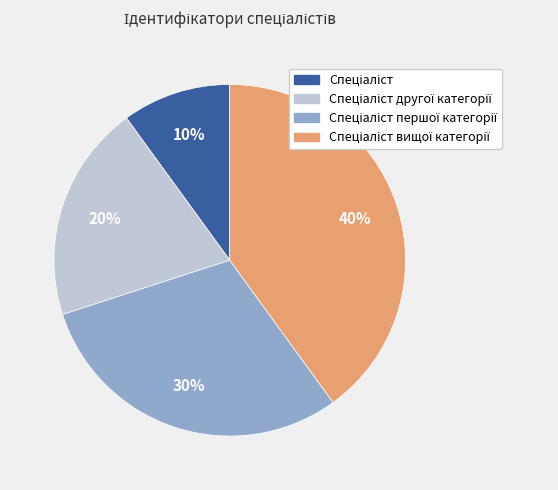

How many segments does this pie chart have?

4